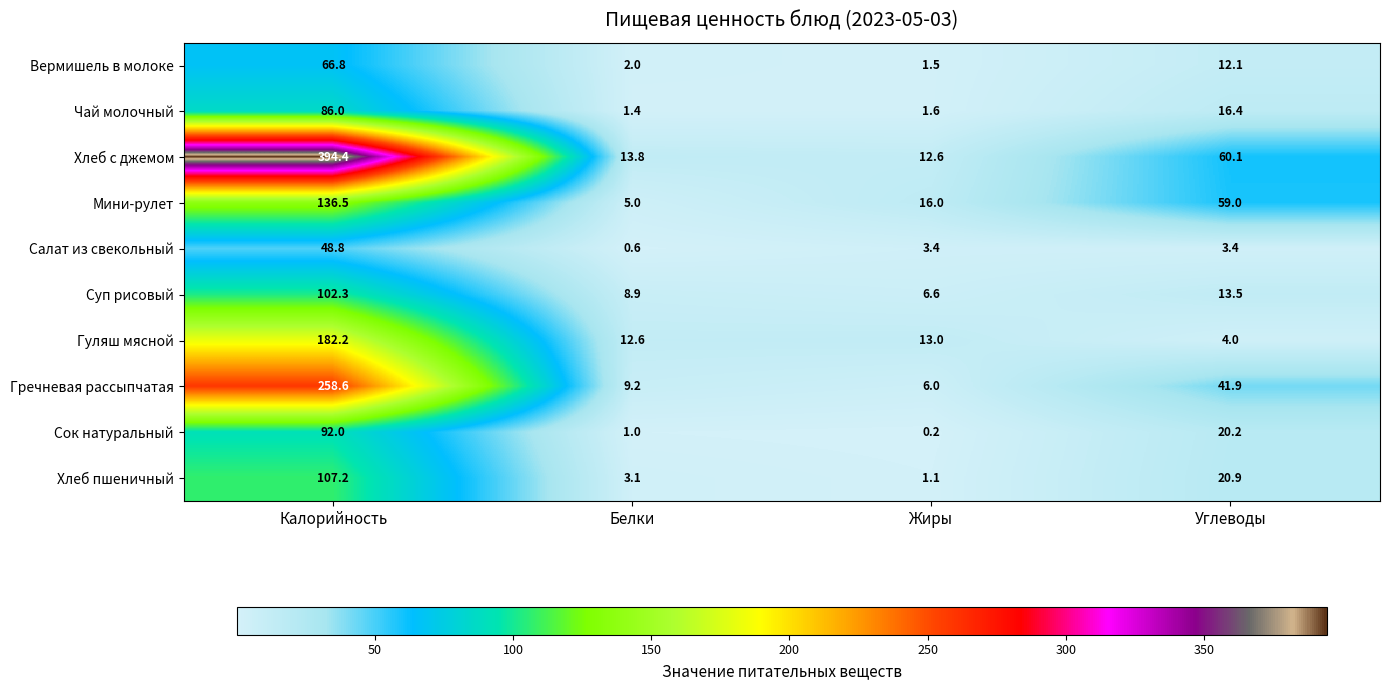

At which label does Хлеб пшеничный first exceed 20?

Калорийность